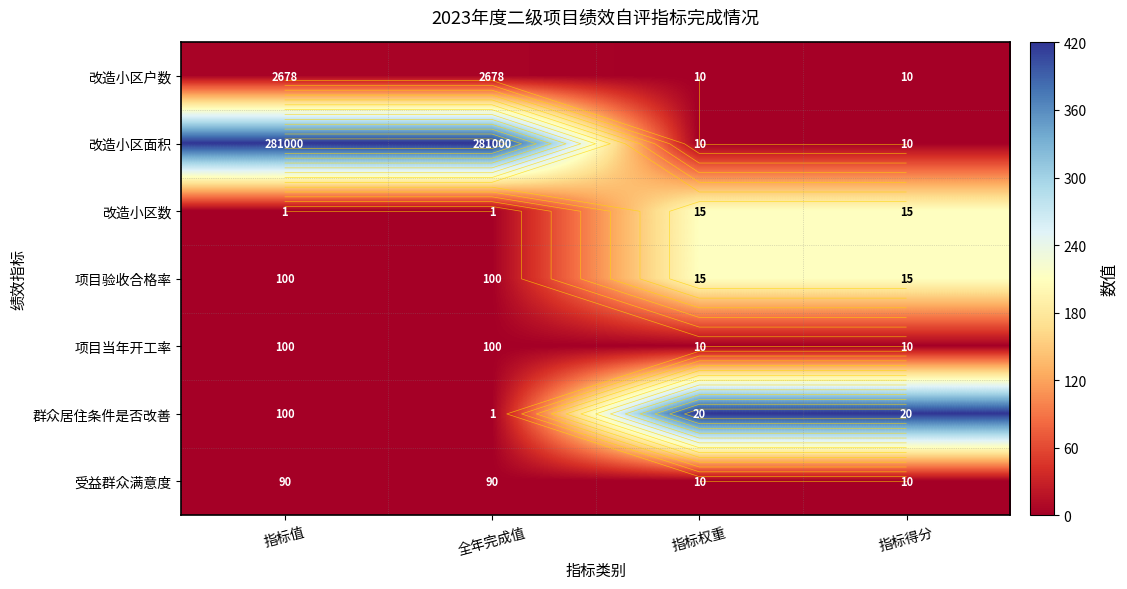

Between 指标权重 and 指标得分, which series saw the biggest shift?

改造小区户数